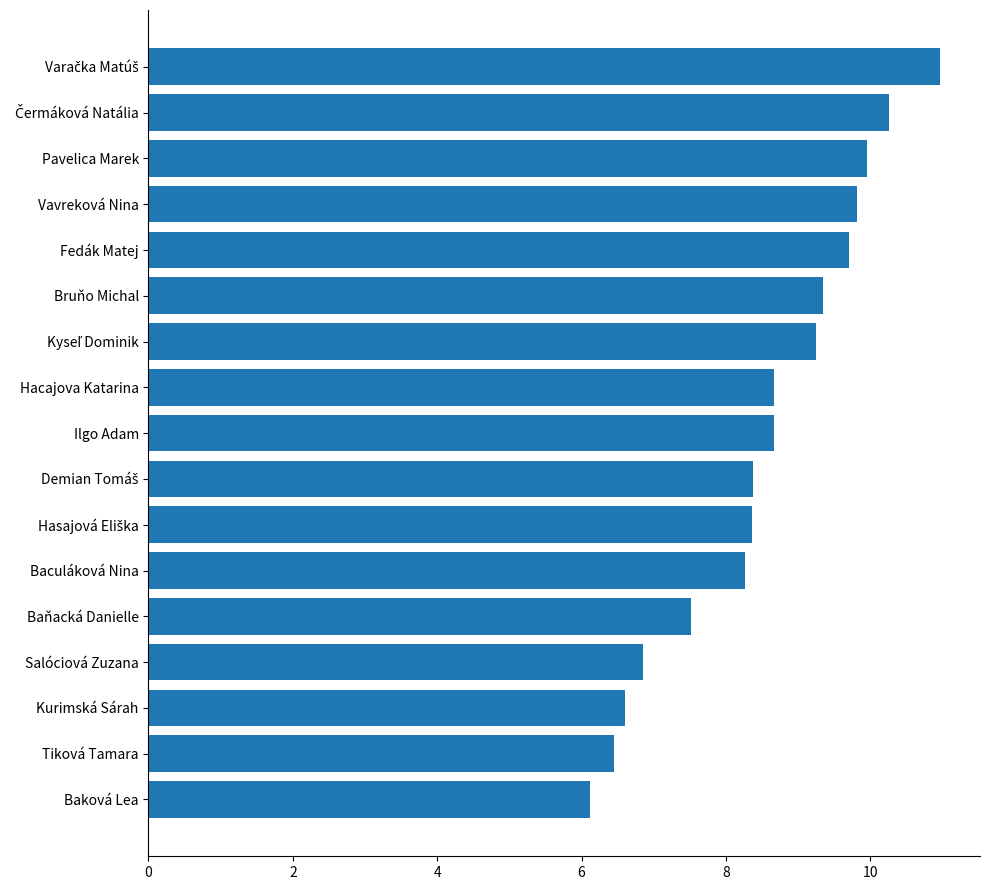

How many series are shown in this chart?

1